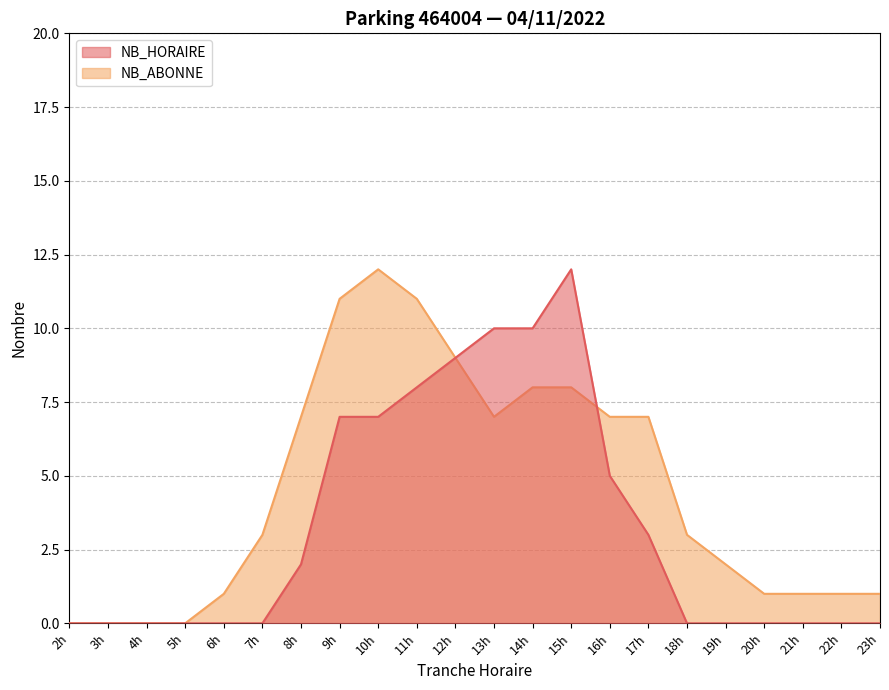

At which label does NB_ABONNE reach its peak?

10h